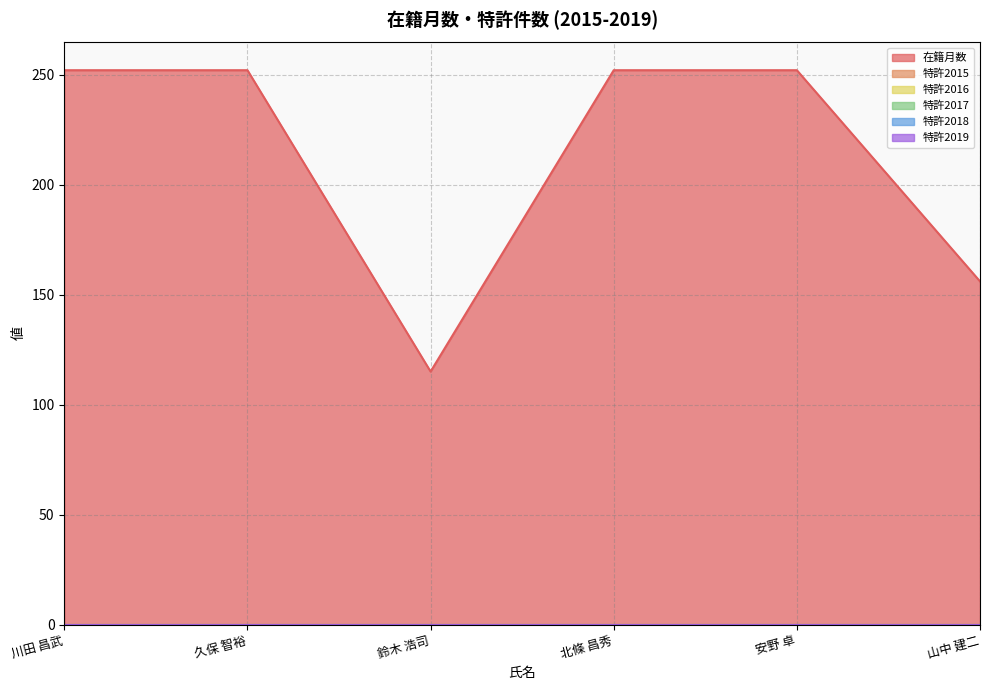

Which category has the highest value across all series?

川田 昌武